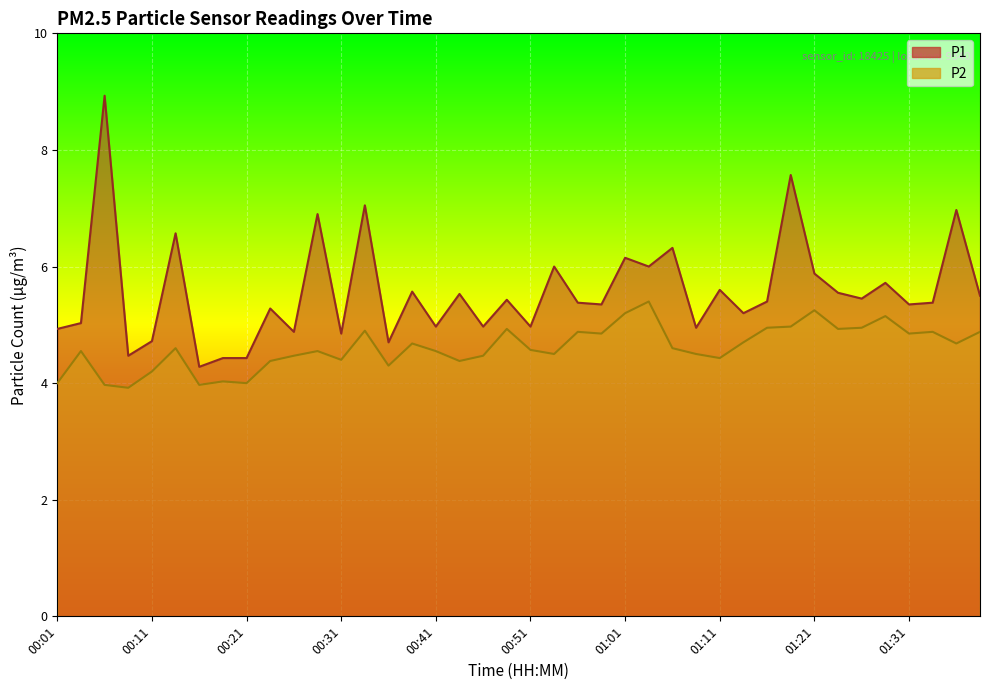

Which category has the lowest value in the P1 series?

00:16